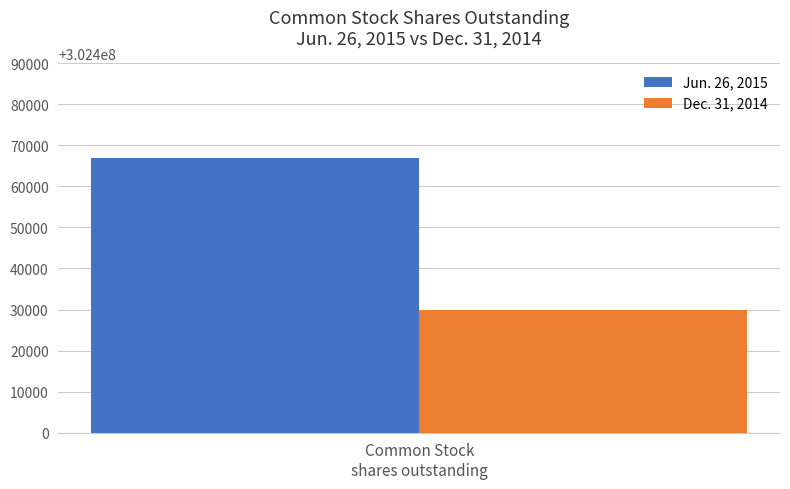

Rank the series by their maximum value, from highest to lowest.

Jun. 26, 2015, Dec. 31, 2014